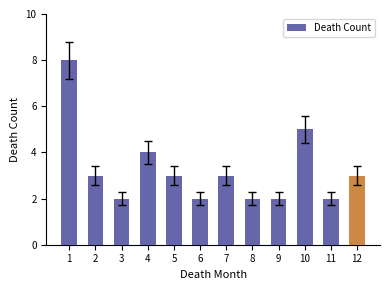

Approximately how many times larger is the value at 4 compared to 12?

1.3